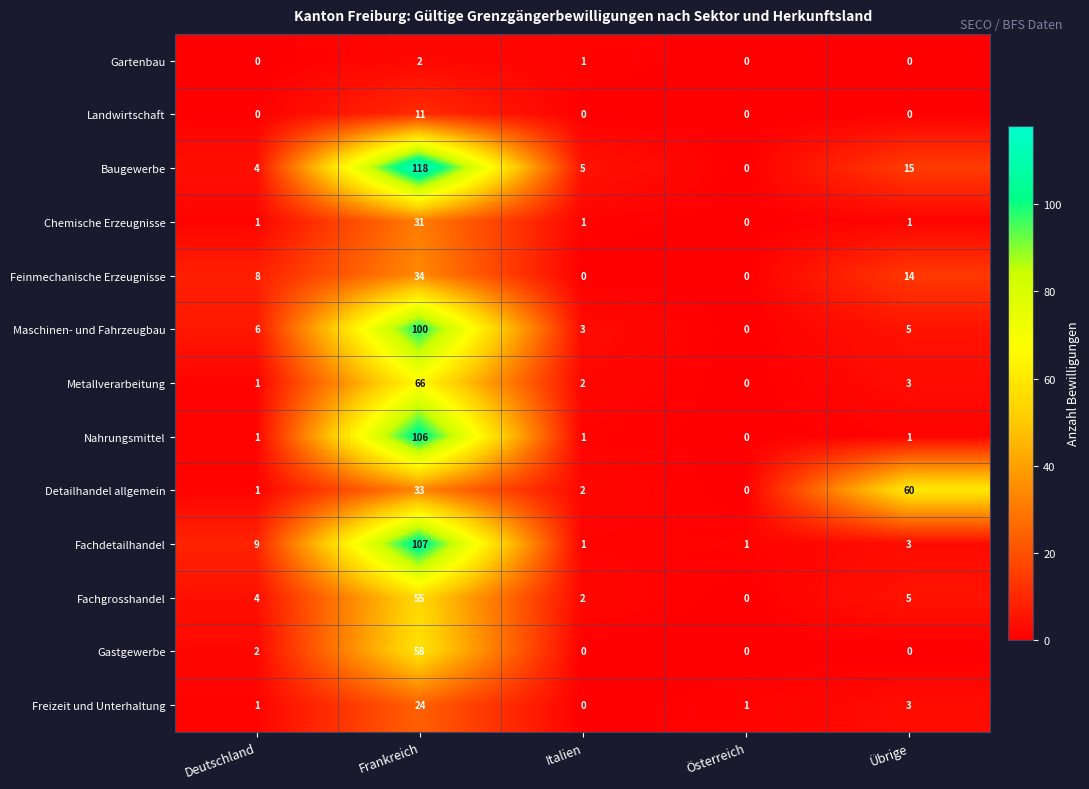

Where is Feinmechanische Erzeugnisse nearest to the value 17?

Übrige